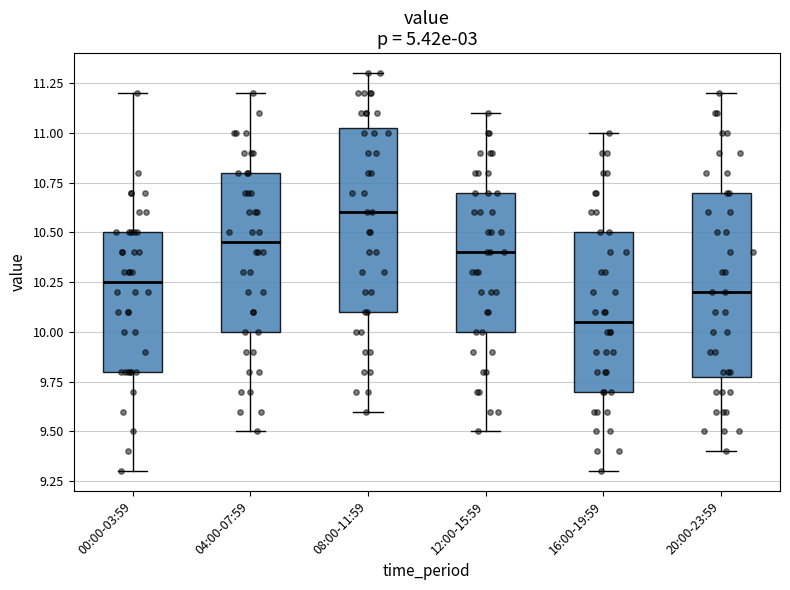

Which box's median line is the lowest?

16:00-19:59